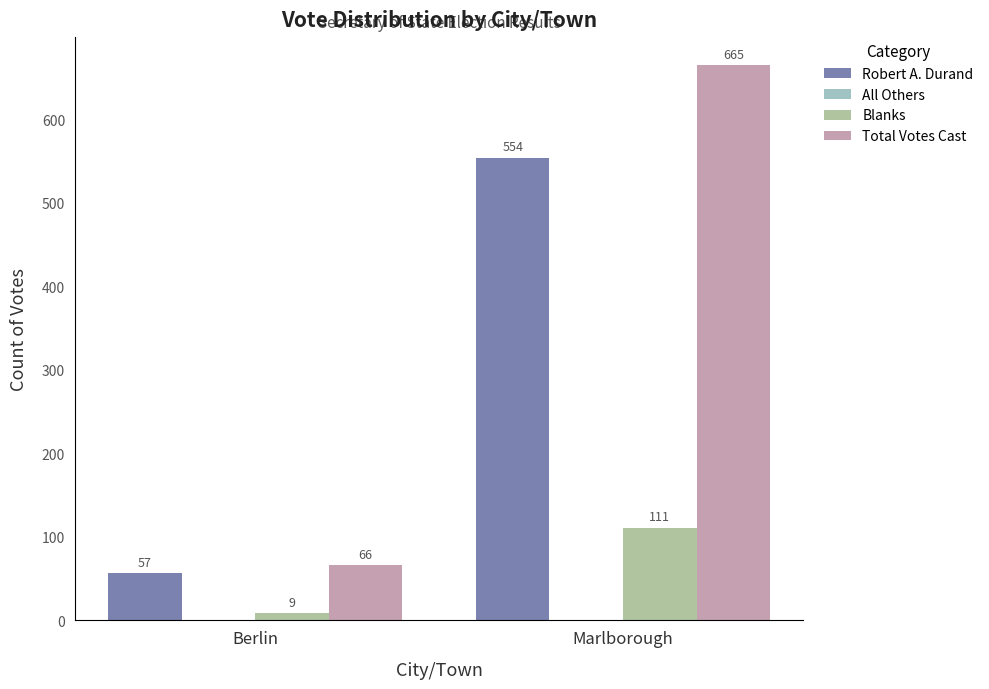

Reading right to left, list all the values displayed in this chart.

Robert A. Durand: 554	57
All Others: 0	0
Blanks: 111	9
Total Votes Cast: 665	66